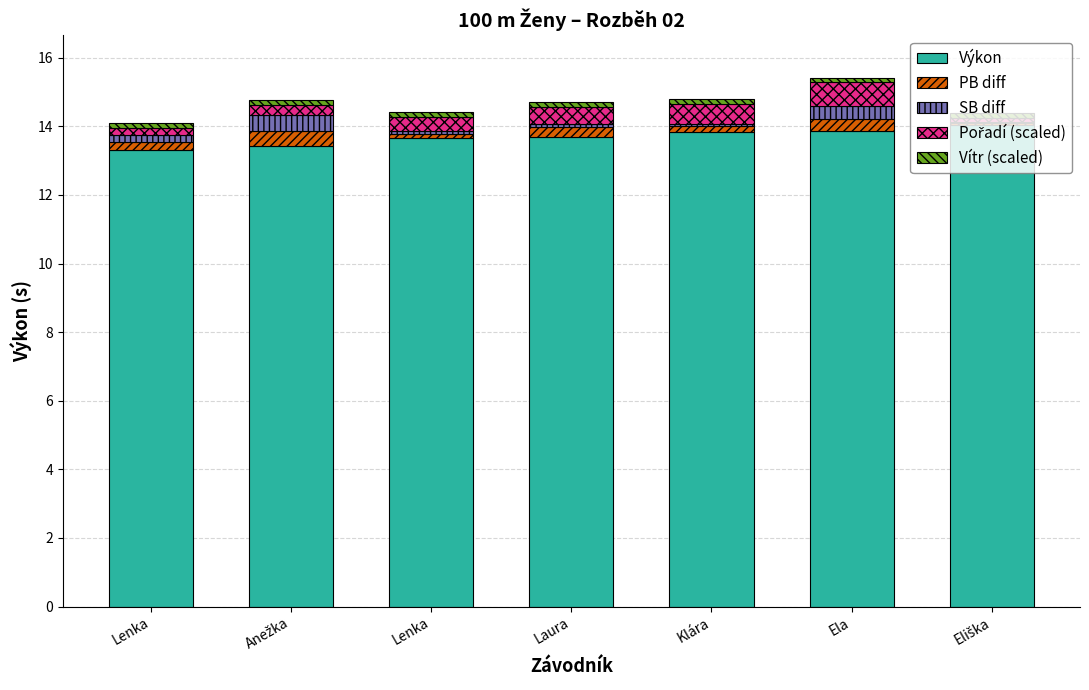

Count the number of categories in the chart.

7